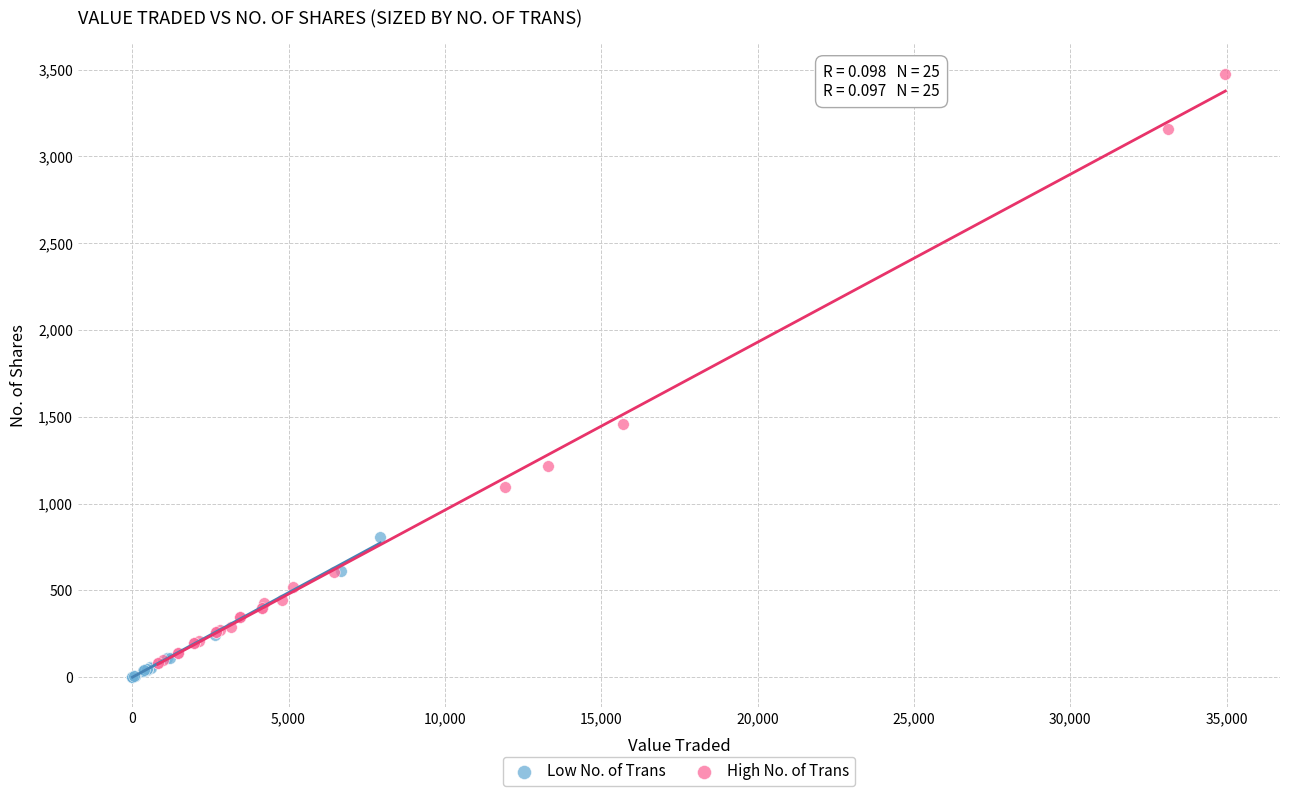

Which series contains the highest Y value?

High No. of Trans